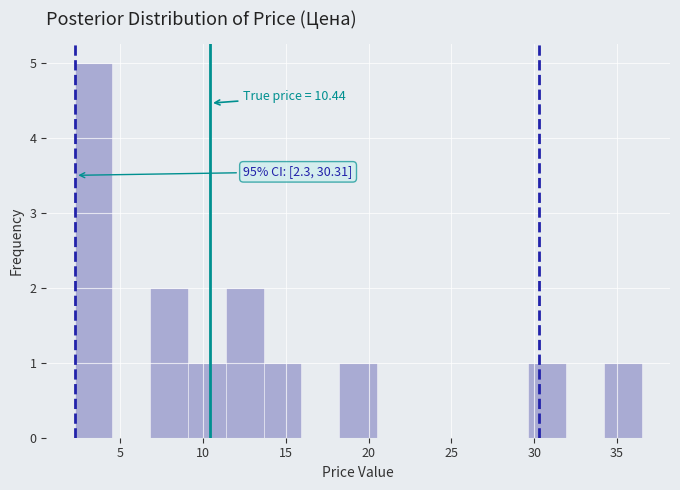

Over which range of the x-axis is the bar tallest?

2.5 to 4.5